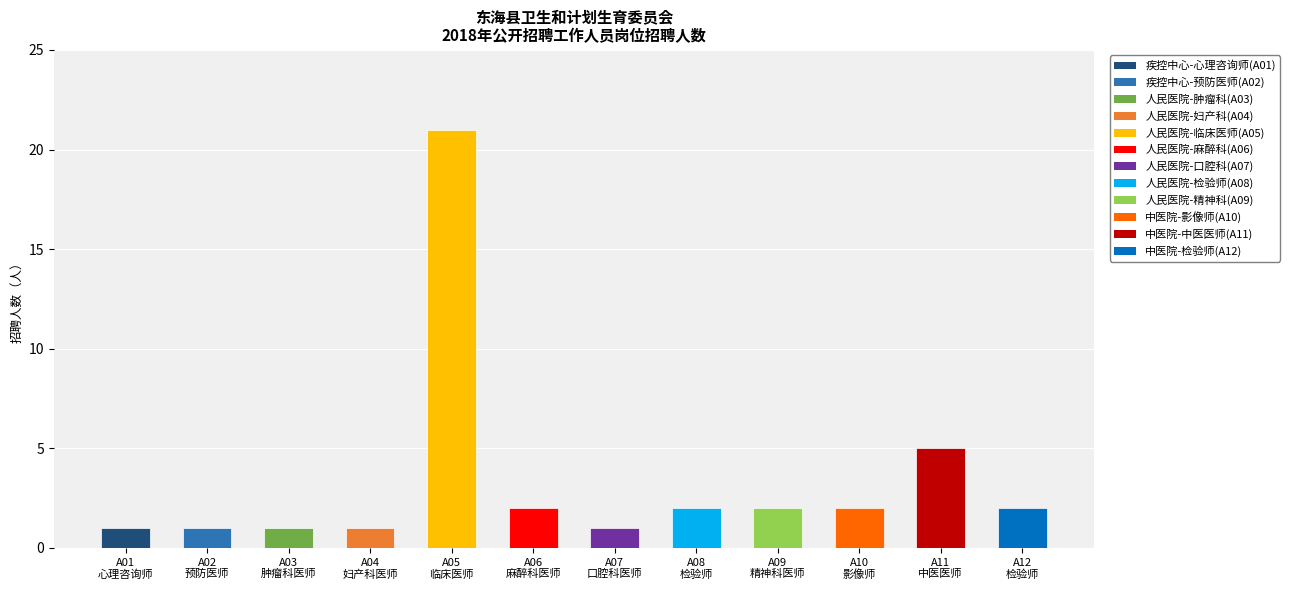

What is the smallest value displayed?

1